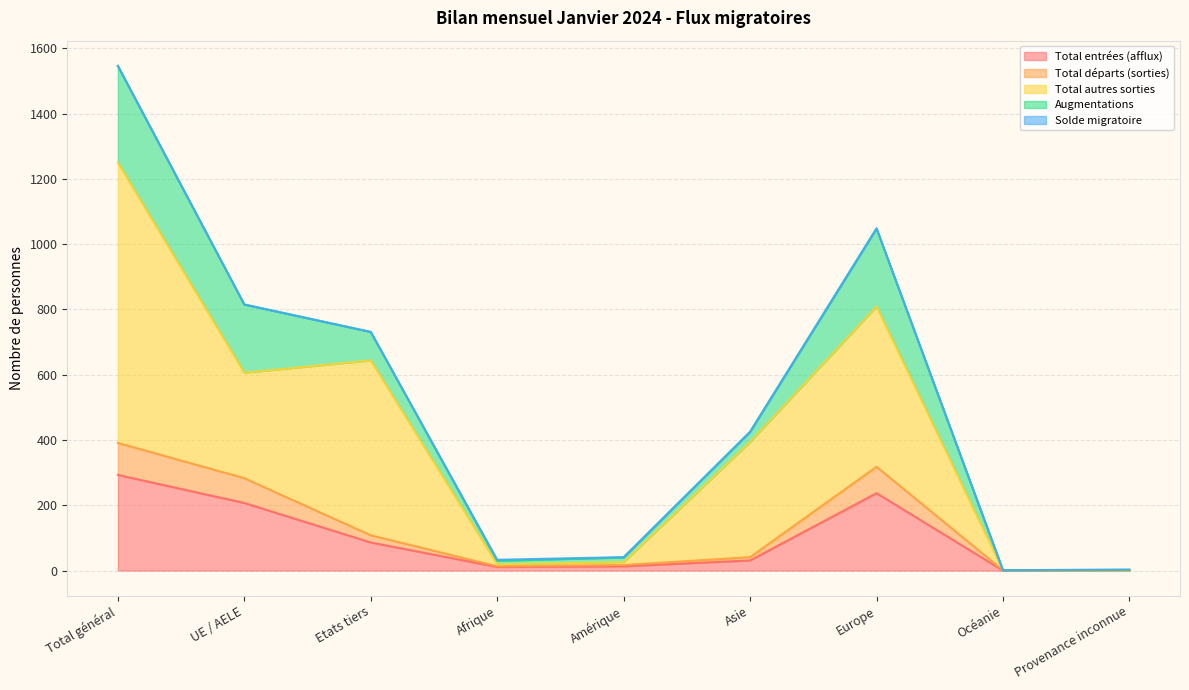

At which label does Total entrées (afflux) first exceed 31?

Total général